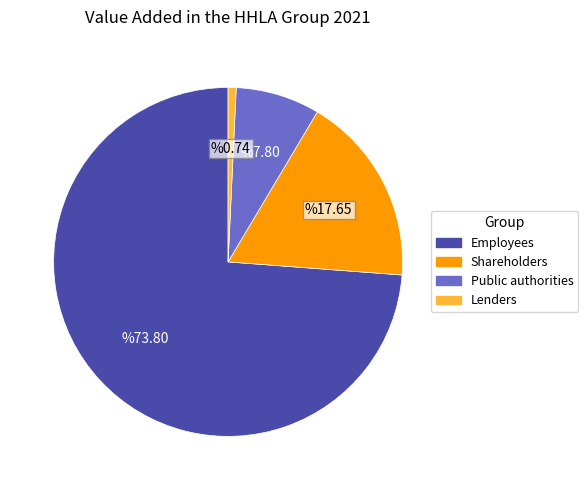

What is the largest slice in the pie chart?

Employees